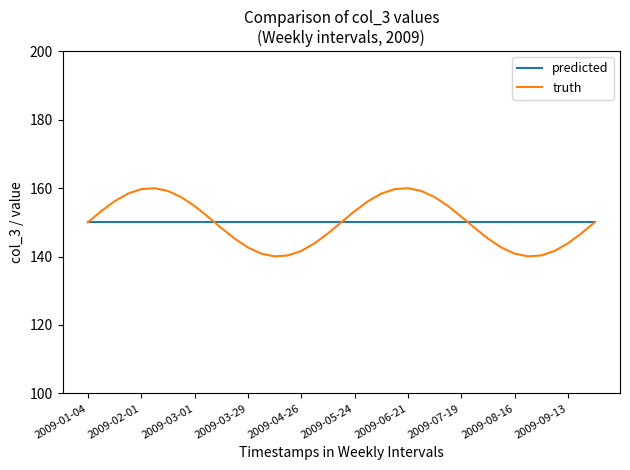

What is the minimum value for predicted?

150.0